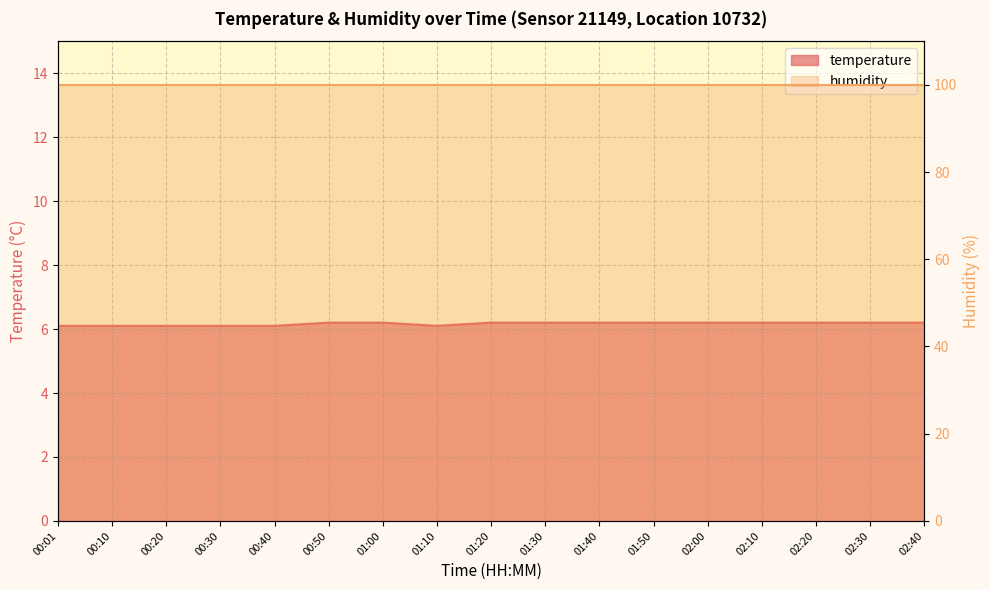

The chart shows a value of 8.3 at 01:30. True or false?

False